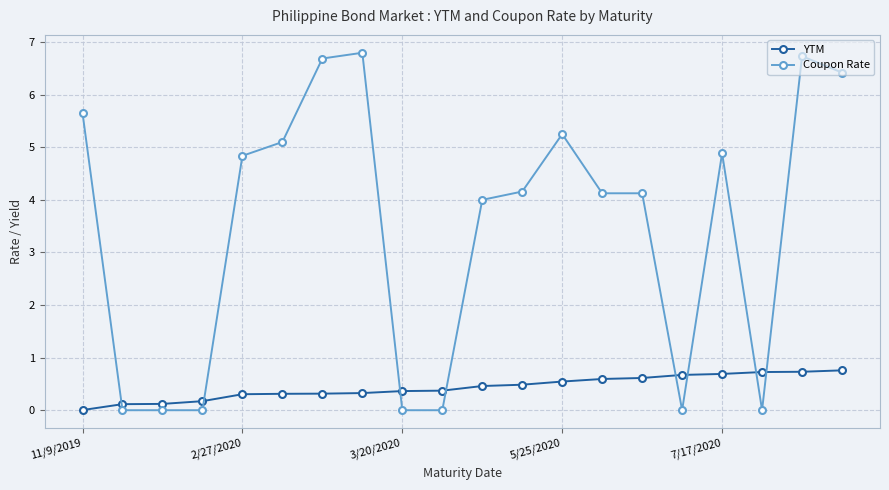

Which series has the largest total across all categories?

Coupon Rate